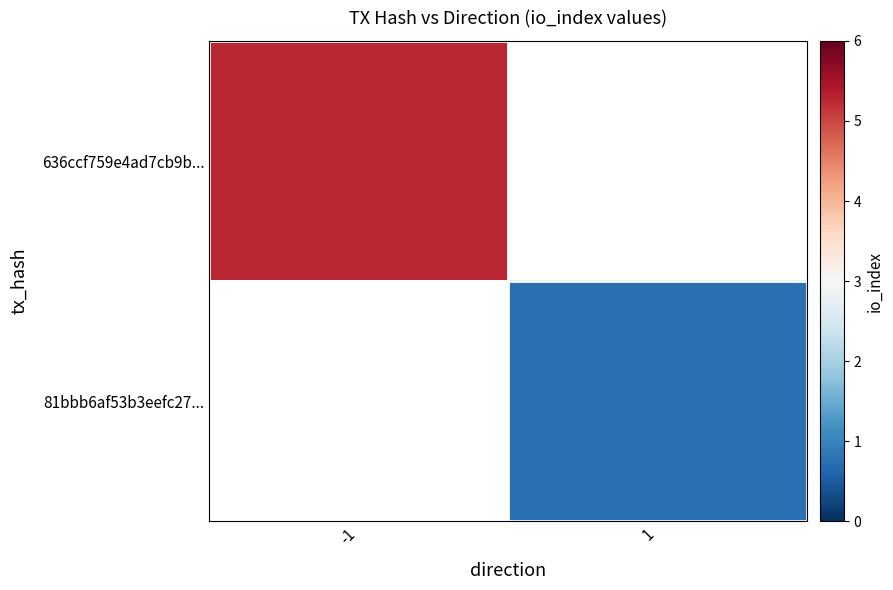

Count the number of categories in the chart.

2